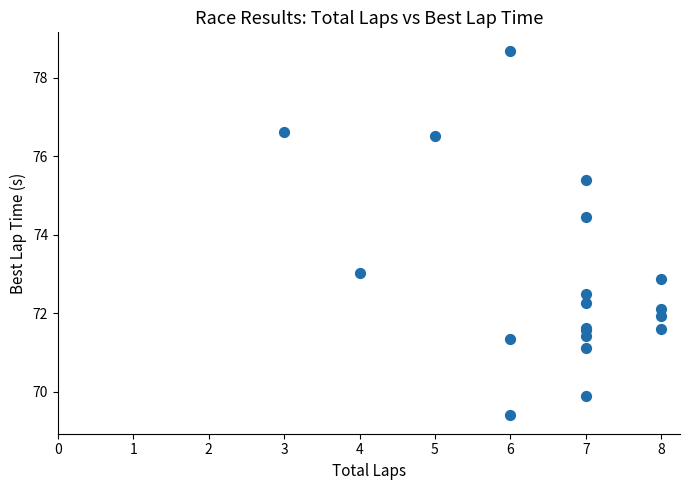

What Y value in the scatter plot is closest to 74?

74.5